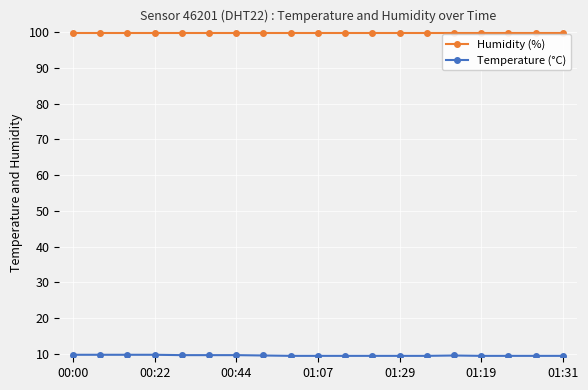

What is the value of the Humidity (%) point at the 5th from the left?

99.9